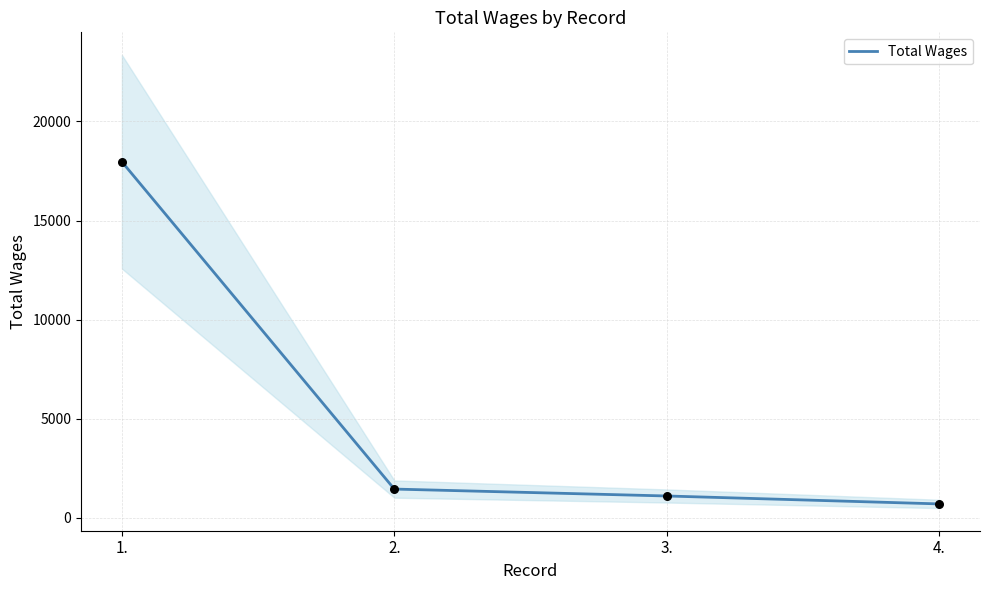

What is the change in value from 1. to 2.?

-16516